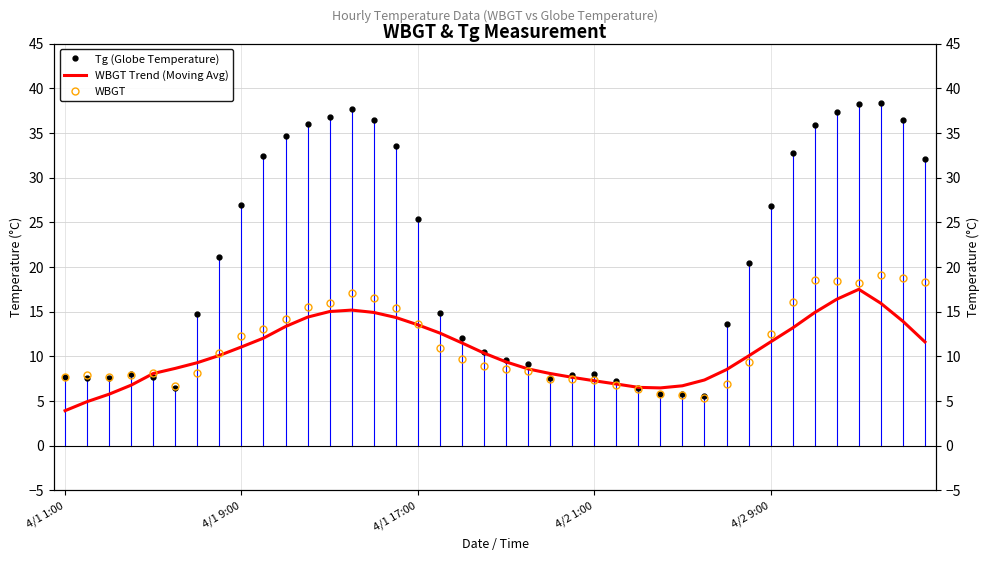

What are all the series names shown in the legend?

Tg (Globe Temperature), WBGT Trend (Moving Avg), WBGT